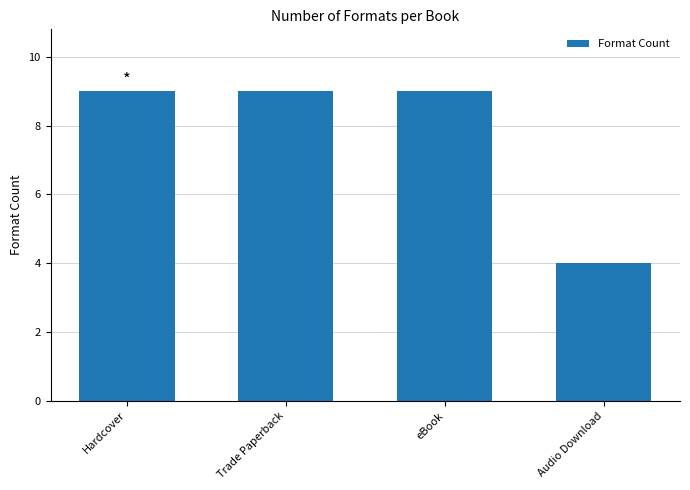

What is the value of the 3rd bar from the left?

9